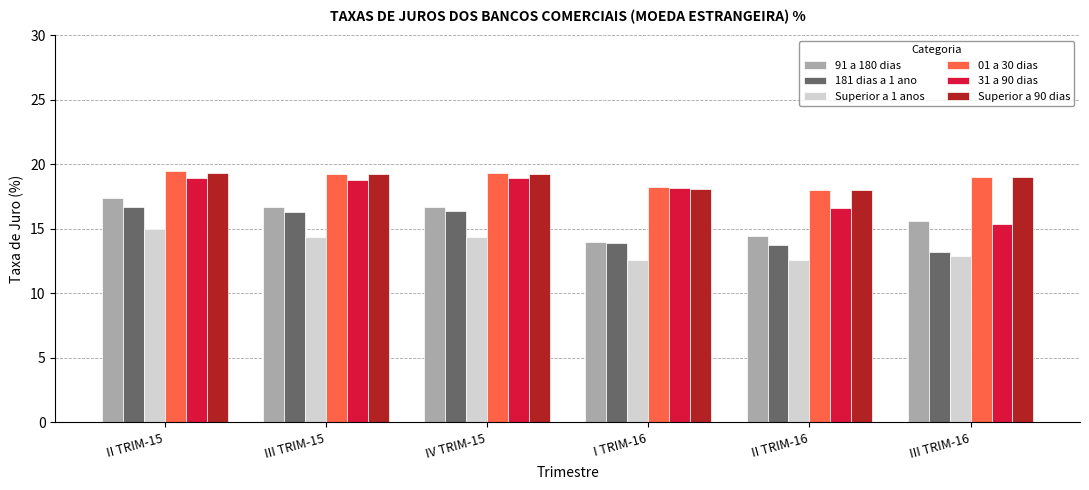

What is the spread (max minus min) of values at II TRIM-16?

5.5